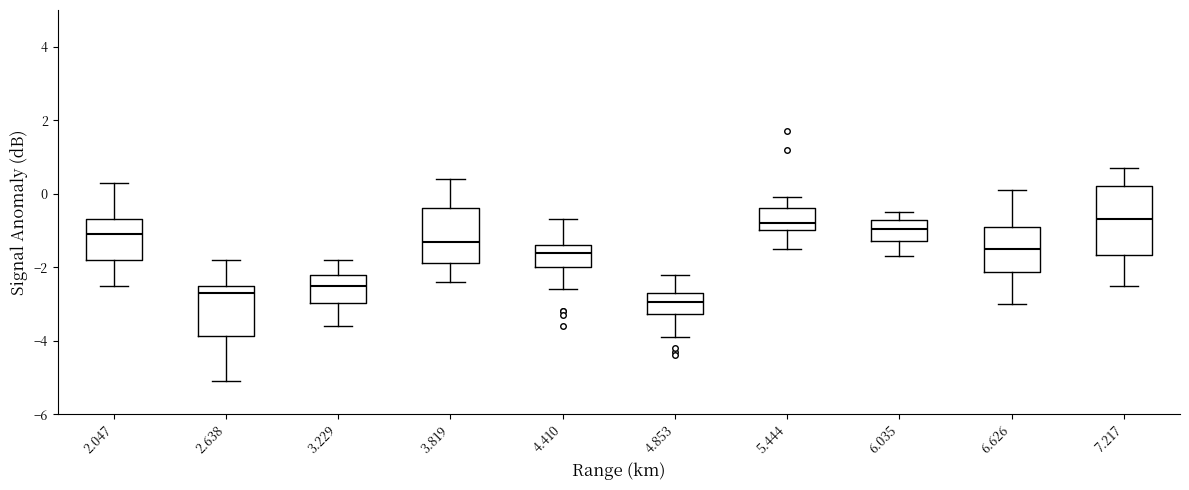

Which box's median line is the lowest?

4.853